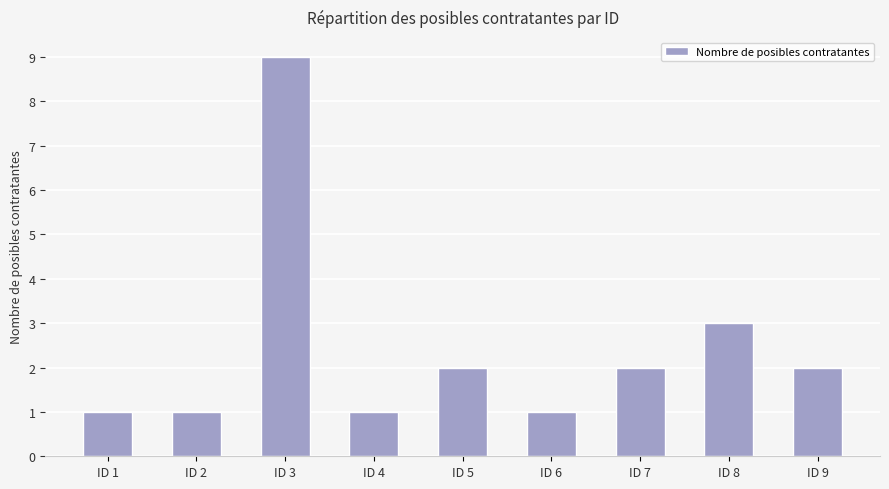

Where does the data first go above 2?

ID 3